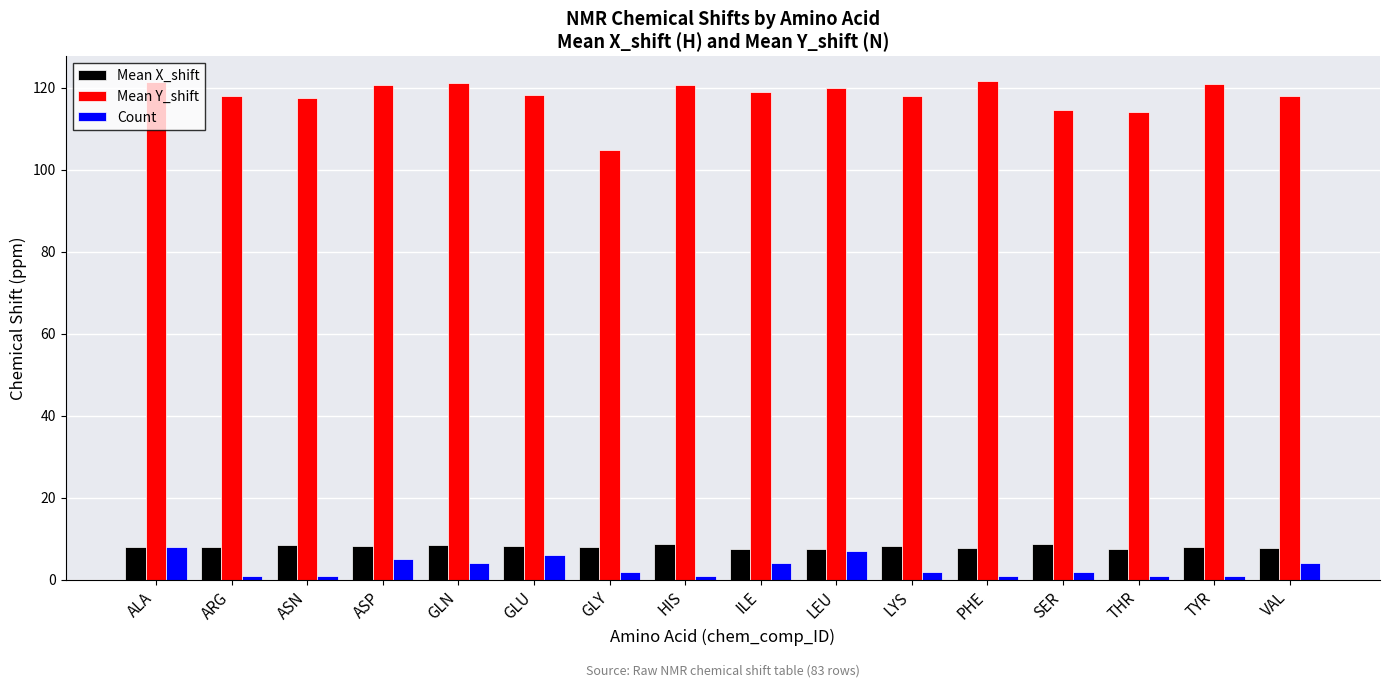

What is the value of the Mean Y_shift bar at the 15th from the left?

121.0